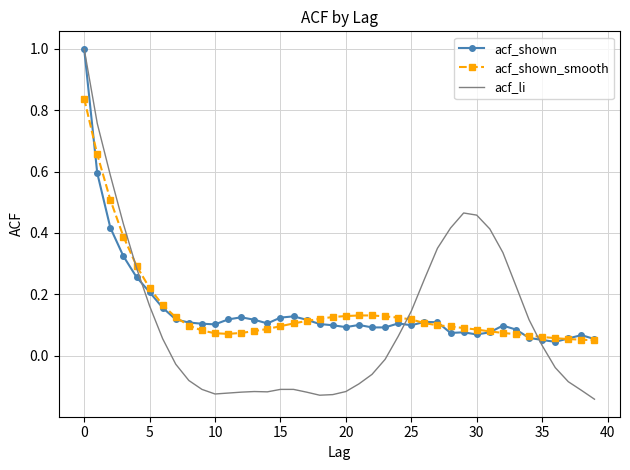

Which series has the largest range (max minus min)?

acf_li